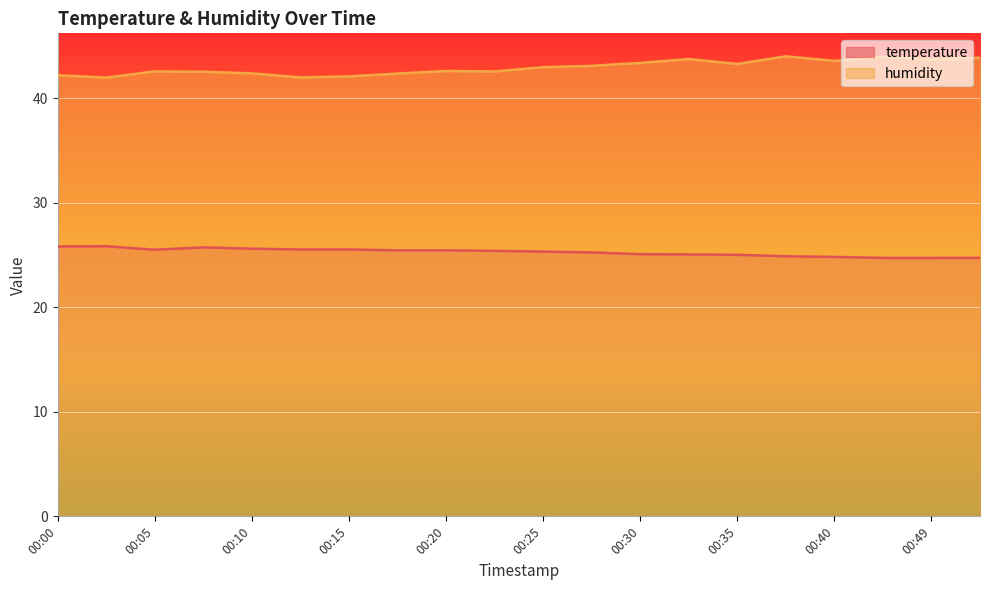

Reading left to right, list all the values displayed in this chart.

temperature: 25.8	25.8	25.5	25.7	25.6	25.5	25.5	25.4	25.4	25.4	25.3	25.2	25.1	25.1	25.0	24.9	24.8	24.7	24.7	24.7
humidity: 42.2	42.0	42.6	42.5	42.4	42.0	42.1	42.4	42.6	42.6	43.0	43.1	43.4	43.8	43.3	44.0	43.6	44.0	43.7	43.9